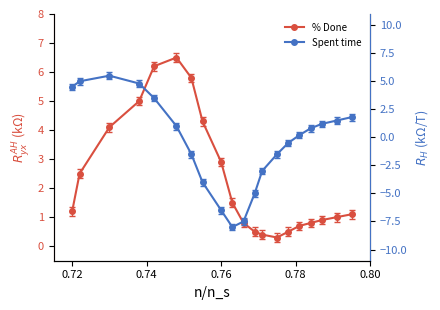

What are all the series names shown in the legend?

% Done, Spent time